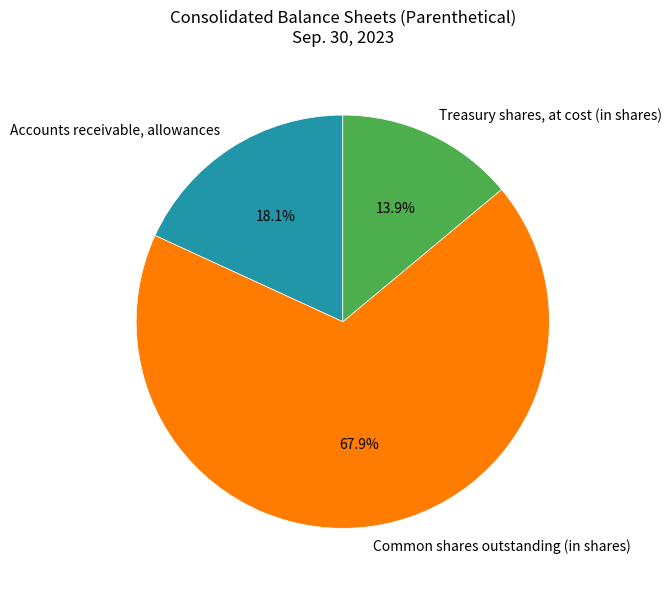

Count the number of slices in the pie.

3